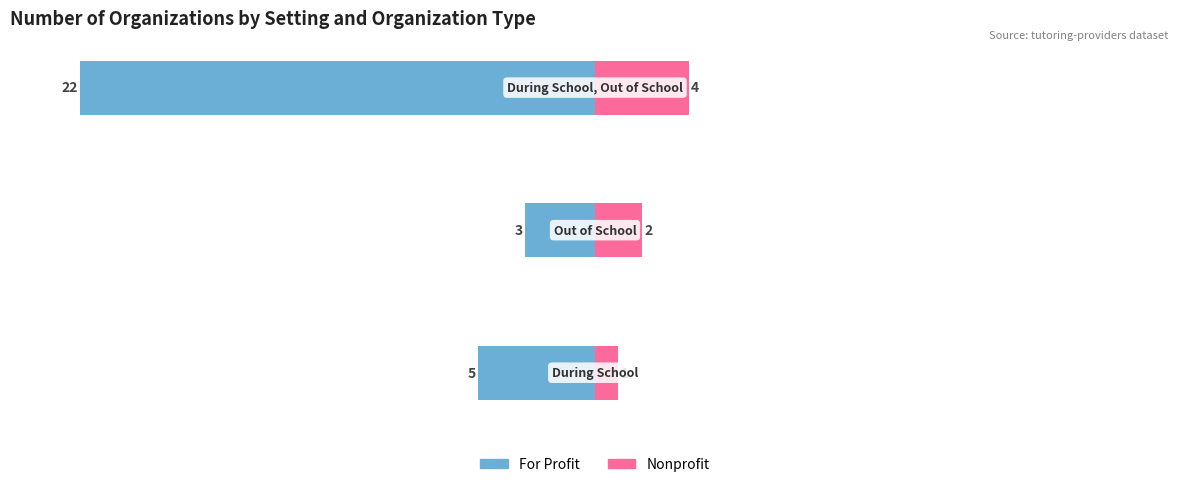

The Nonprofit series shows 1 at 0. True or false?

False